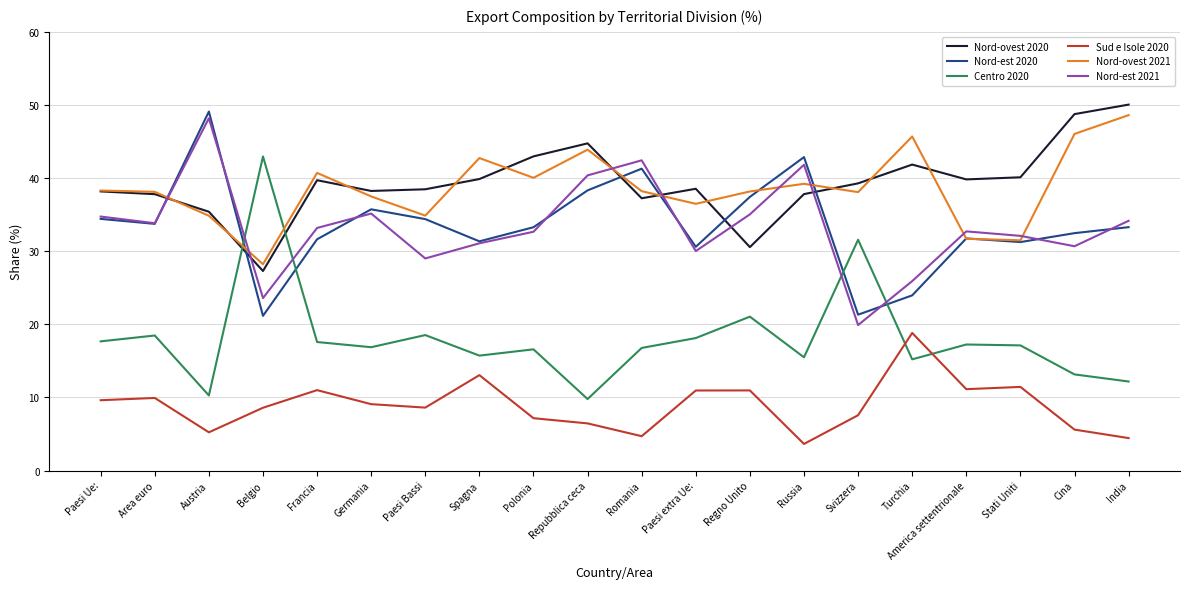

Is the value of Nord-est 2021 at Paesi Ue: greater than the value of Nord-est 2020 at Regno Unito?

No